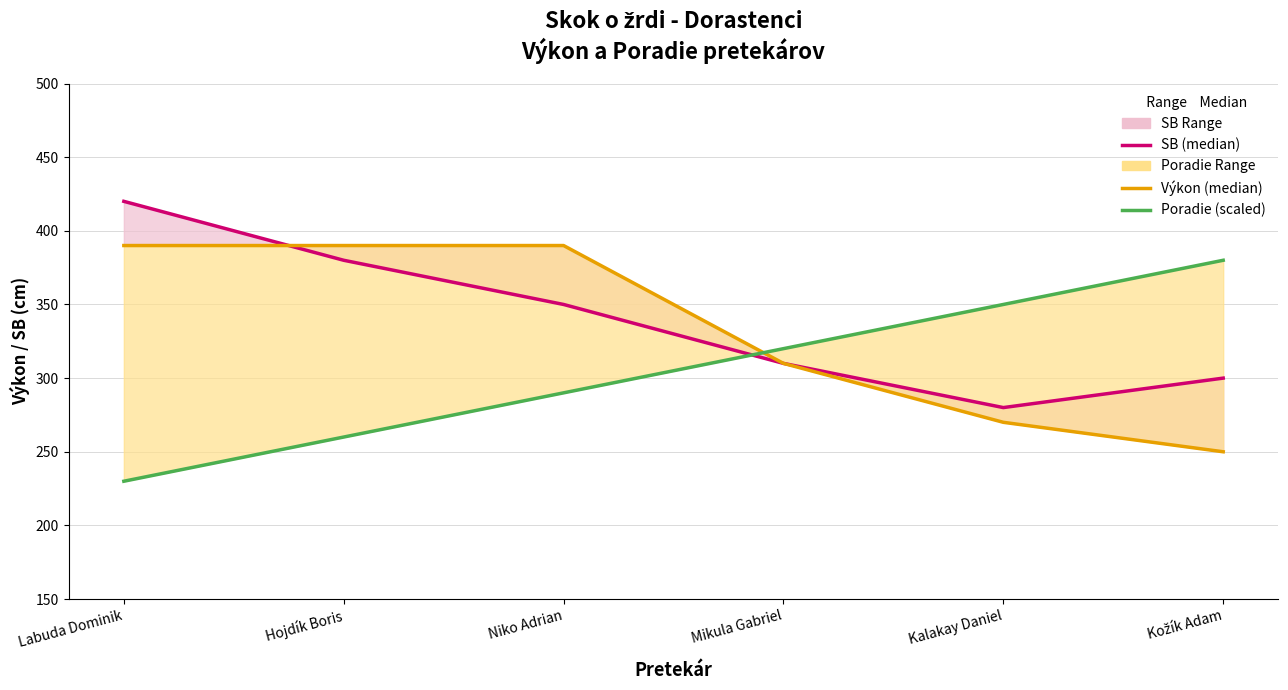

What position from the left is Mikula Gabriel?

4